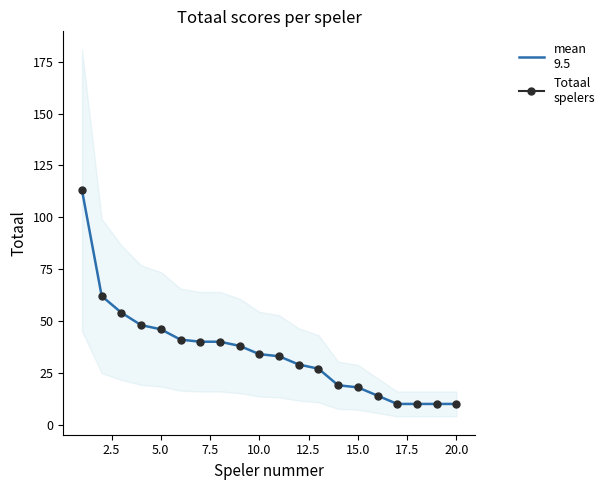

What is the average value?

35